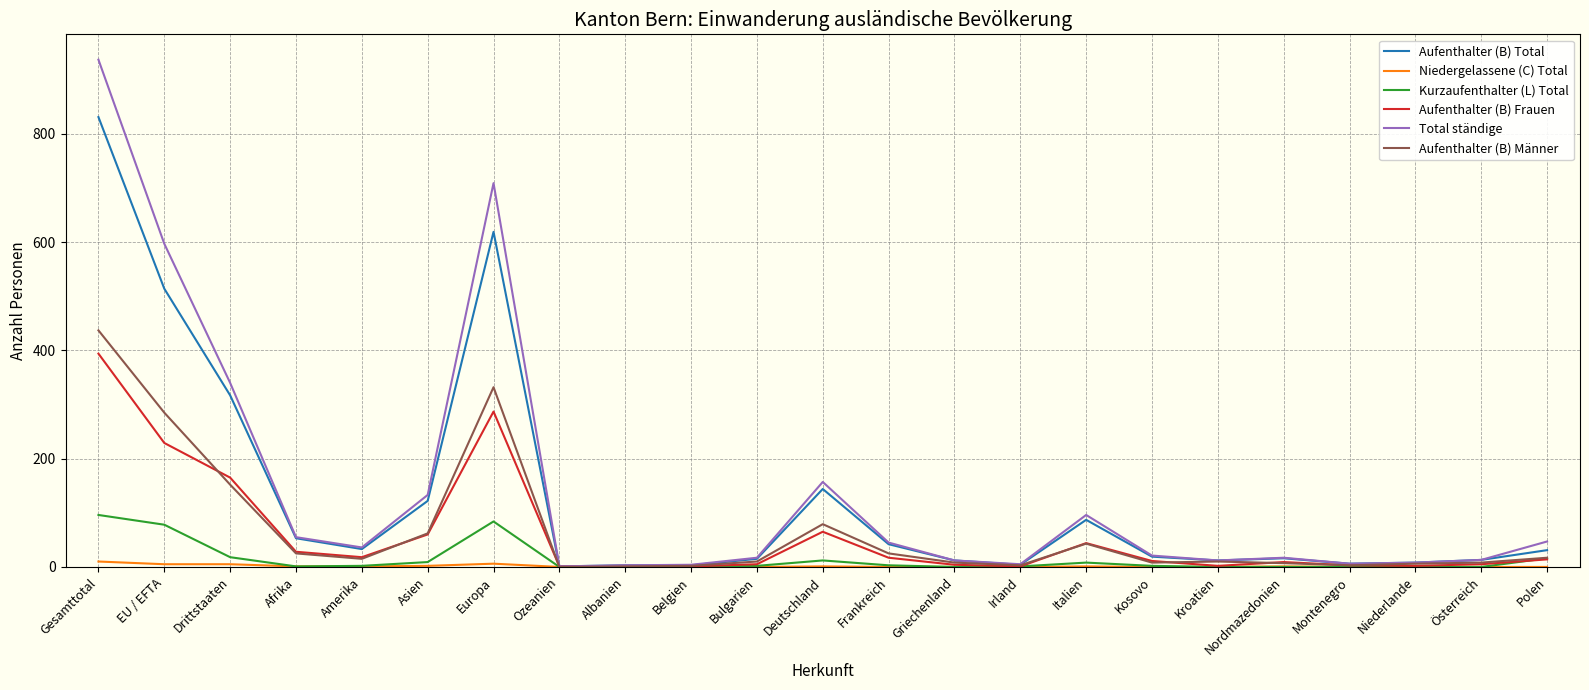

Which label corresponds to the largest value in the chart?

Gesamttotal